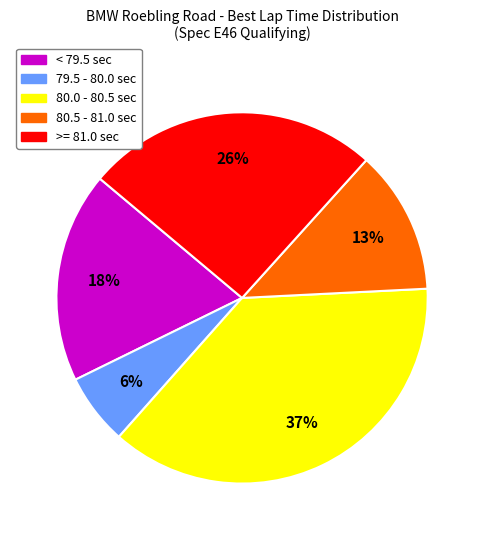

To the nearest percent, what is the difference between the largest and smallest slice percentages?

31%